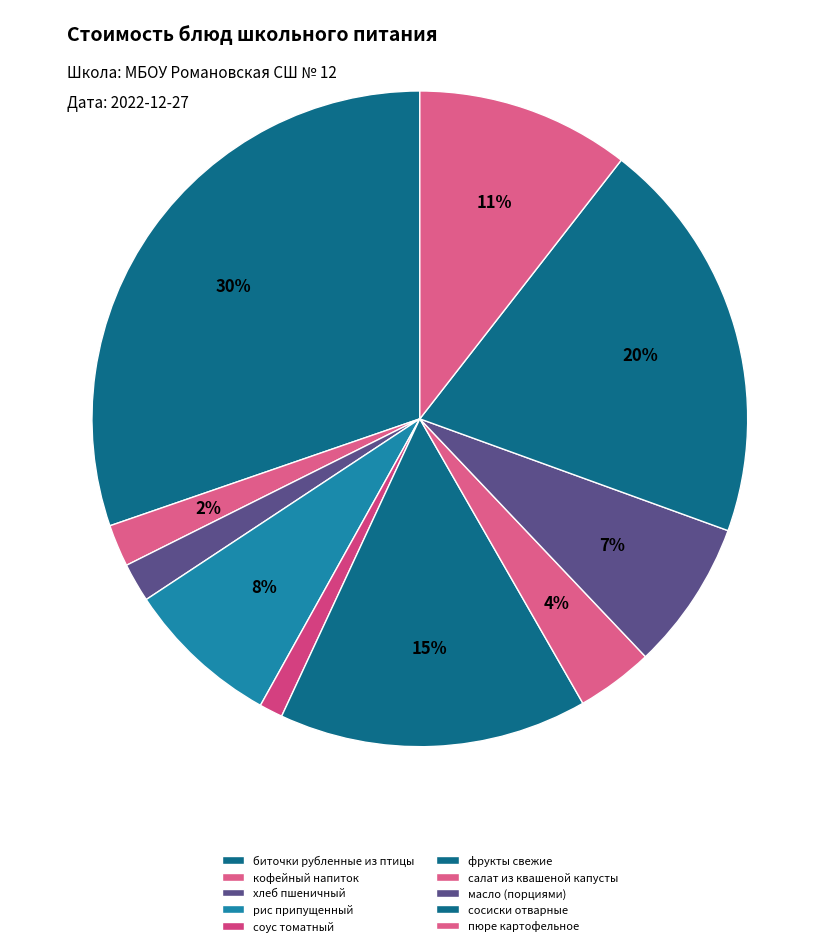

To the nearest percent, what is the average slice percentage?

10%